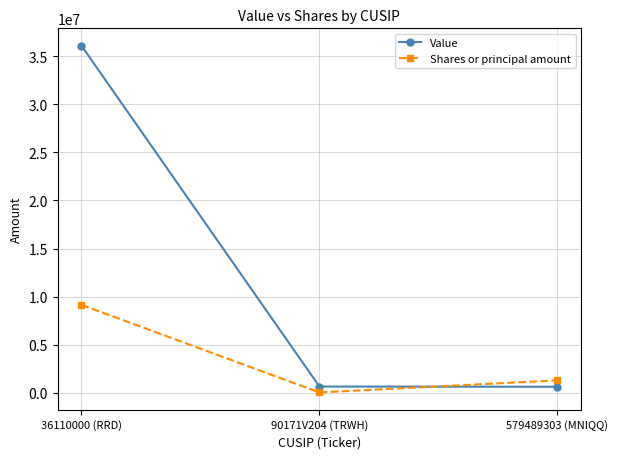

At which label is Value closest to 18364000?

90171V204 (TRWH)